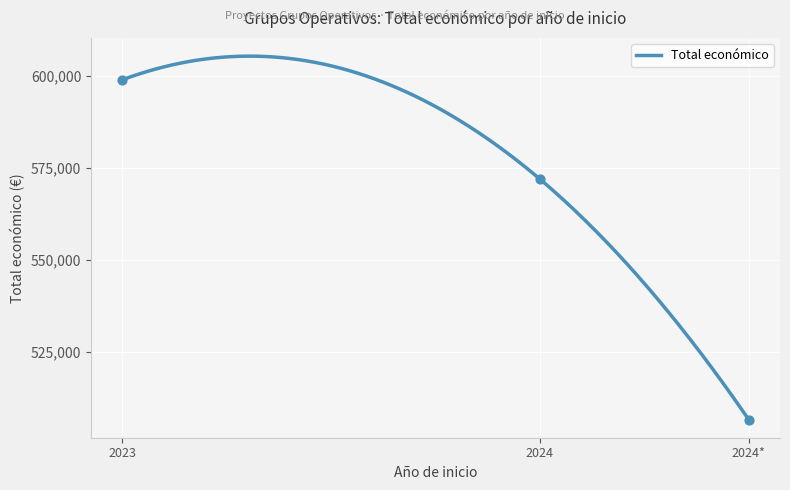

What is the change in value from 2023 to 2024?

-26944